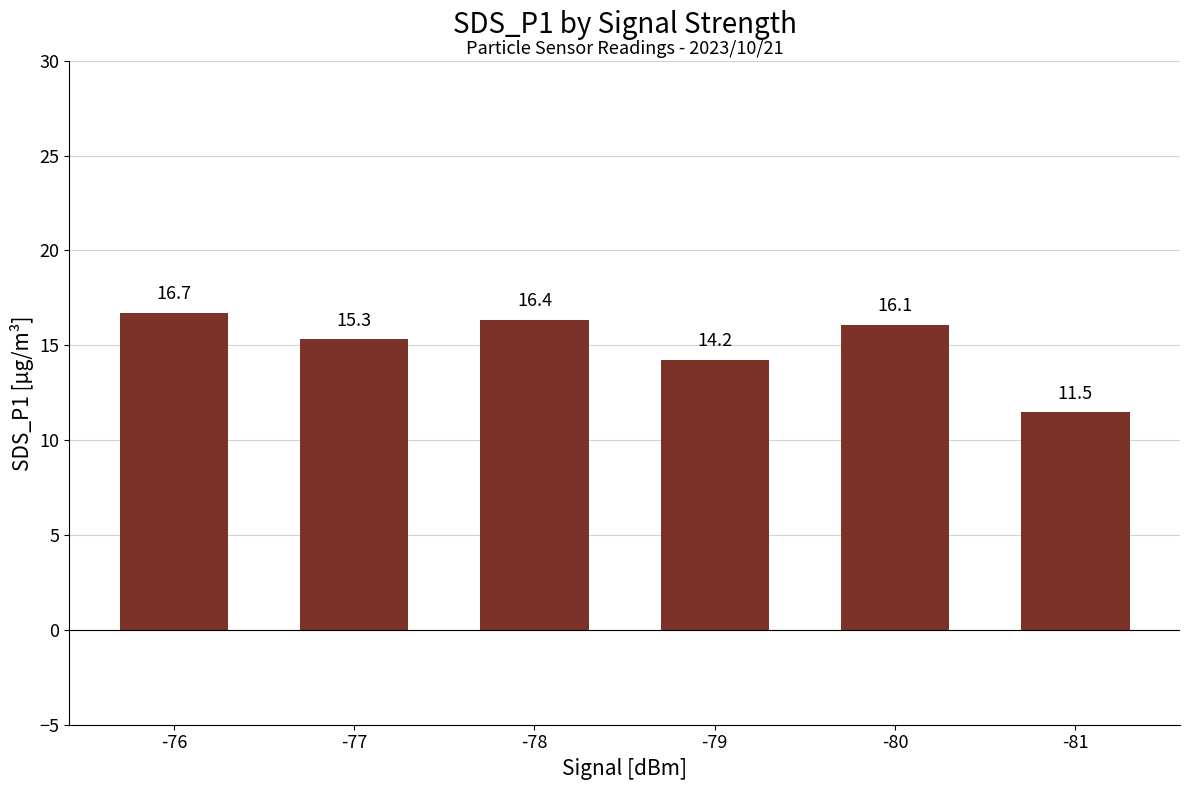

How many data points are less than 16?

3